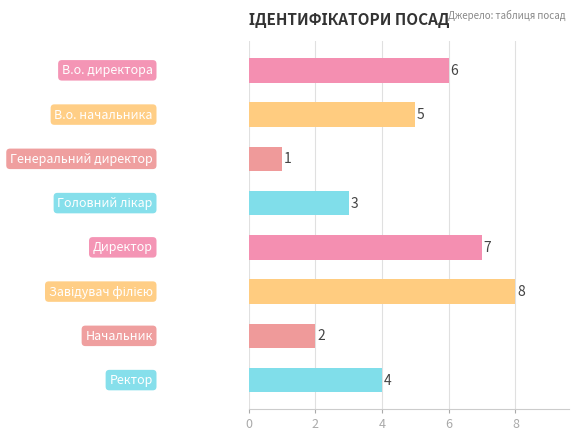

What is the greatest value displayed?

8